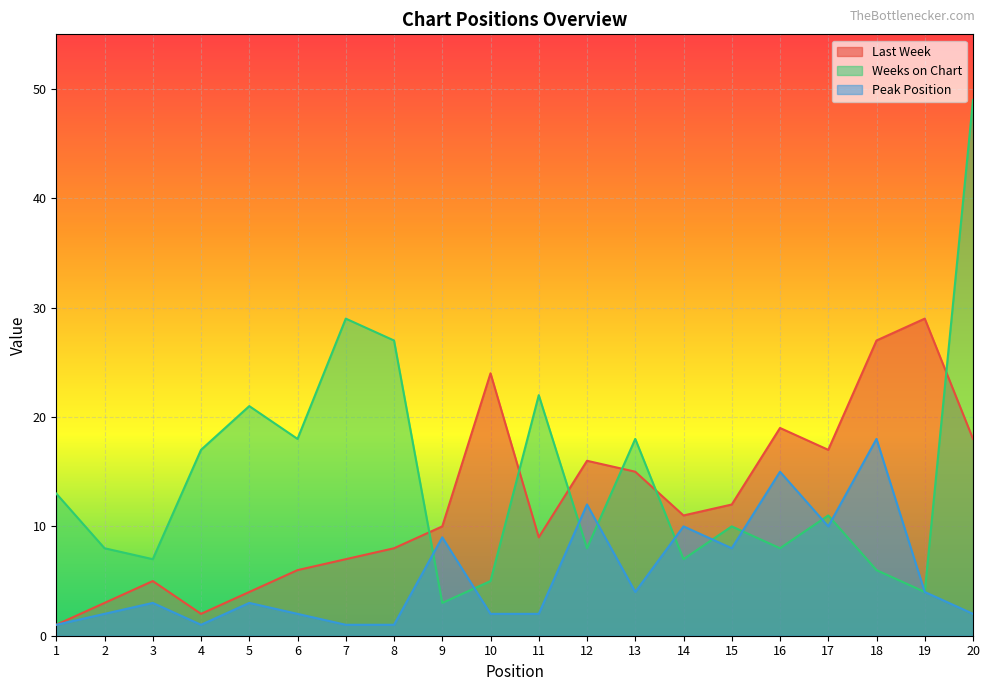

What is the value of the Weeks on Chart point at the 14th from the left?

7